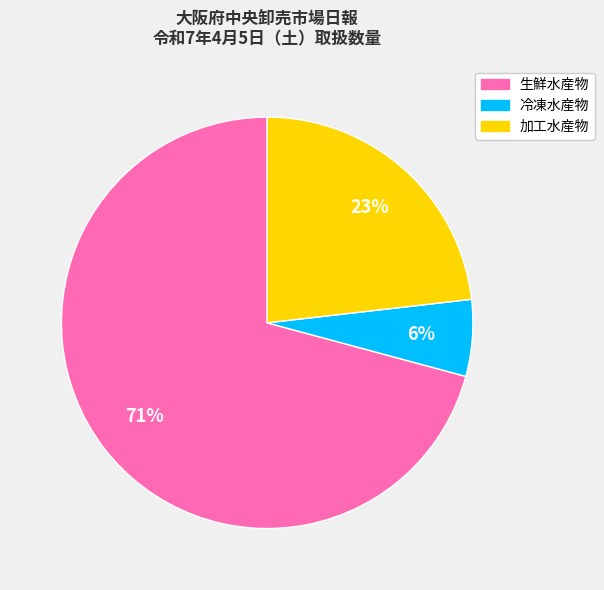

Which slice represents more than half of the pie?

生鮮水産物